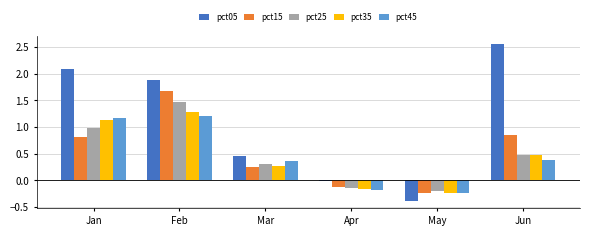

What is the sum of all pct05 values?

6.6